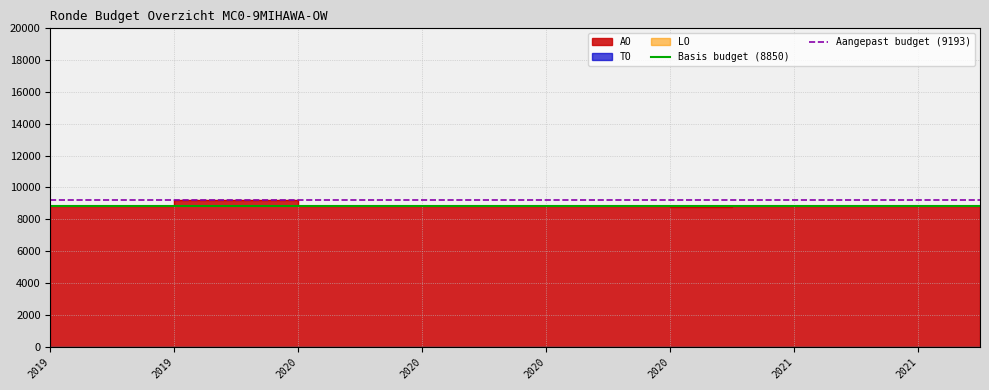

How many lines are shown in the chart?

2